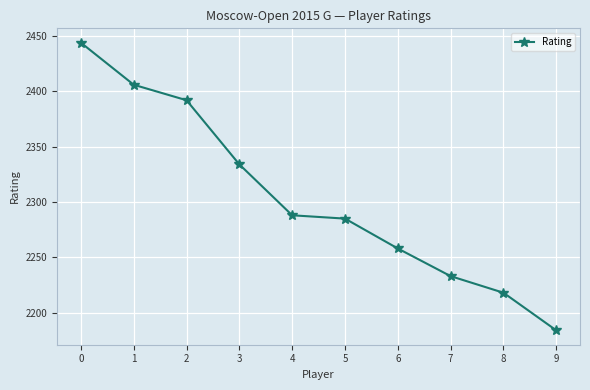

Rank the categories by value from lowest to highest.

9, 8, 7, 6, 5, 4, 3, 2, 1, 0